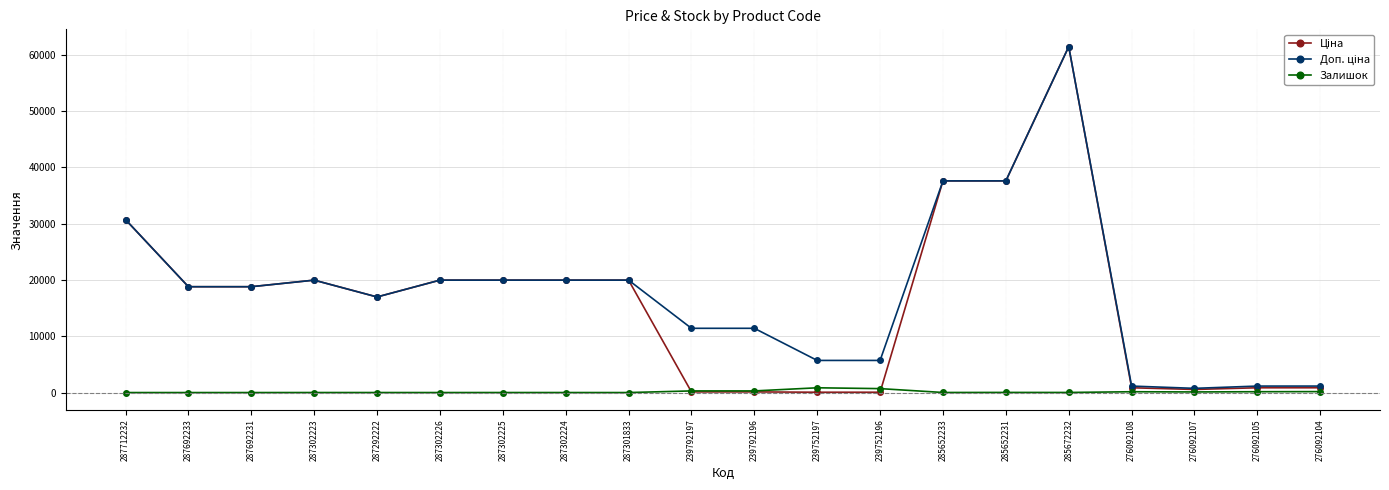

At how many categories does at least one series exceed 21096?

4